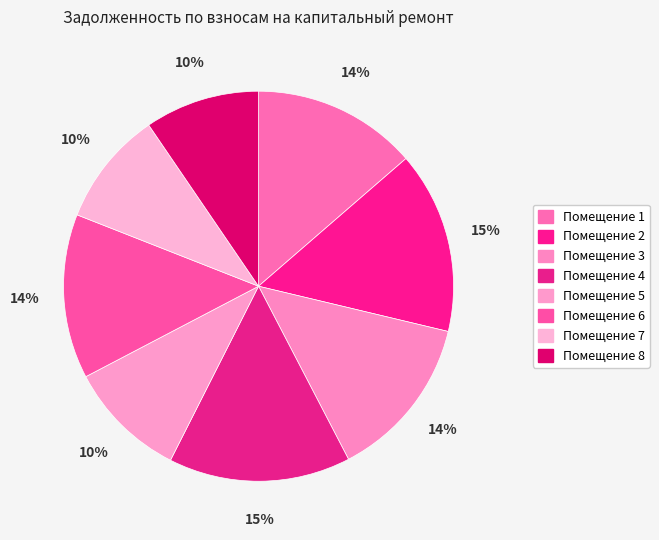

How many segments does this pie chart have?

8